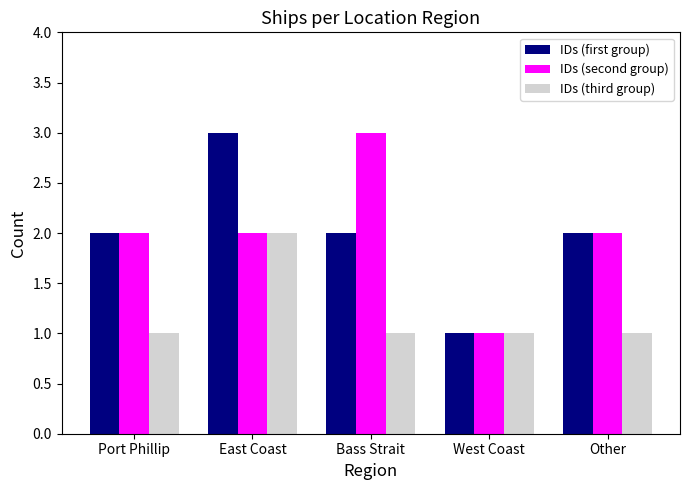

Read the IDs (second group) value at Other.

2